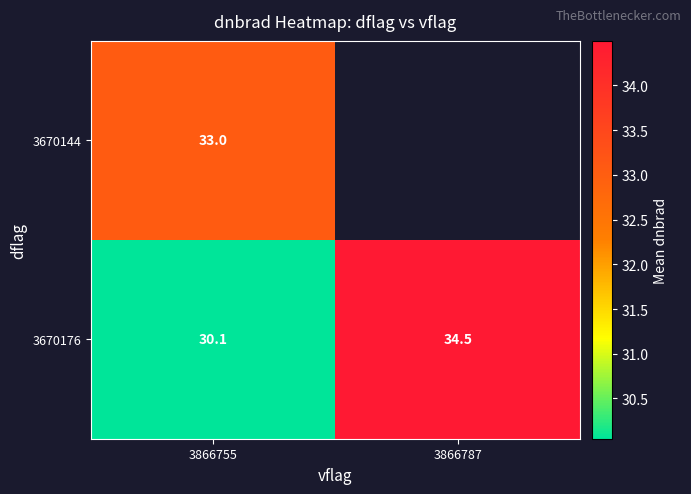

Is the value of 3670176 at 3866787 greater than the value of 3670144 at 3866755?

Yes